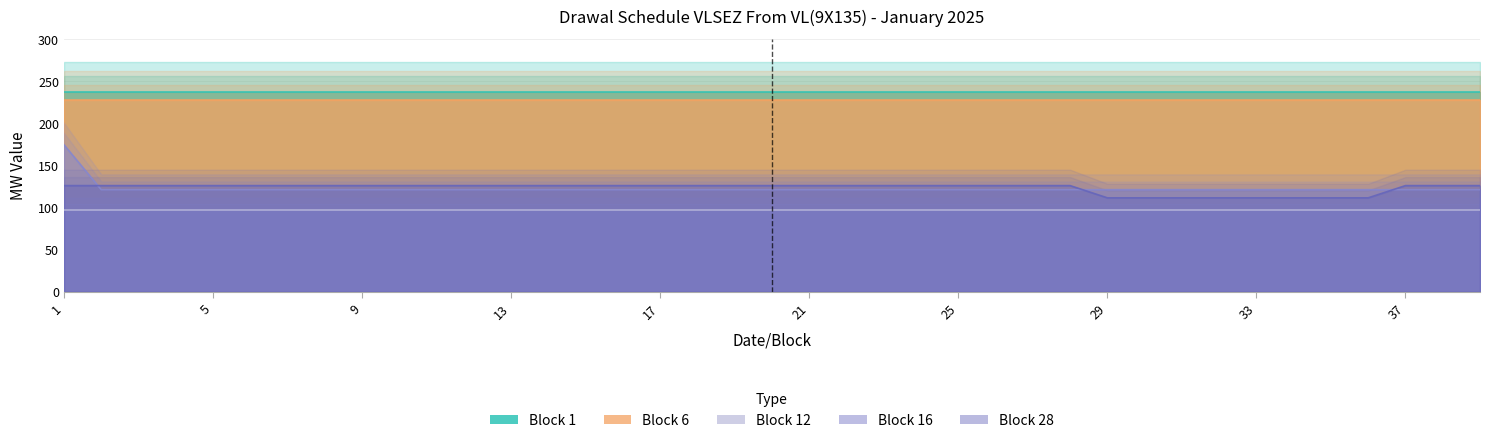

Rank the series by their maximum value, from highest to lowest.

Block 1, Block 6, Block 16, Block 28, Block 12